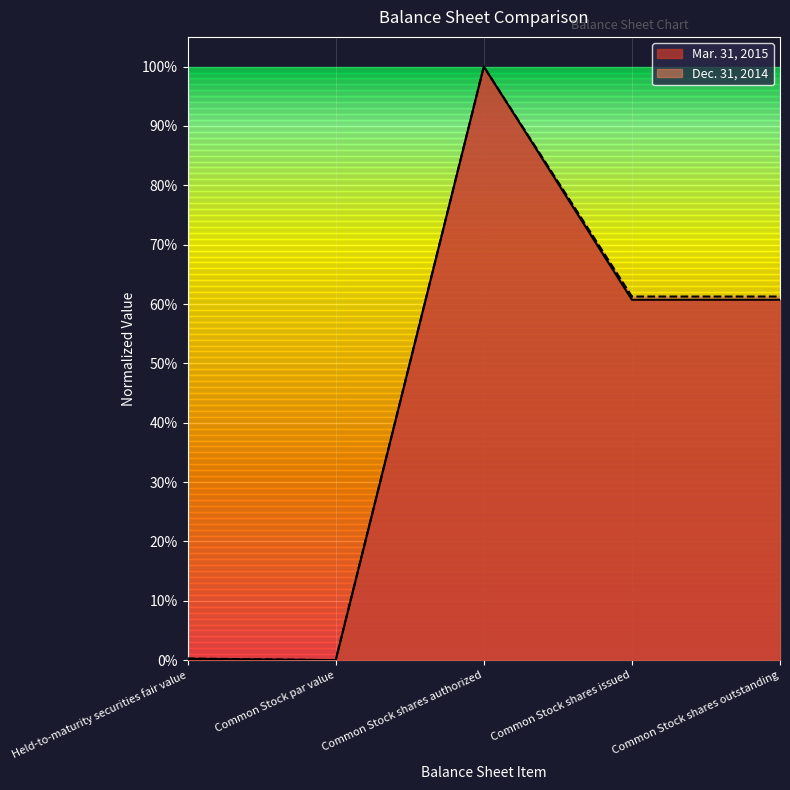

What is the average value of the Dec. 31, 2014 series?

0.4